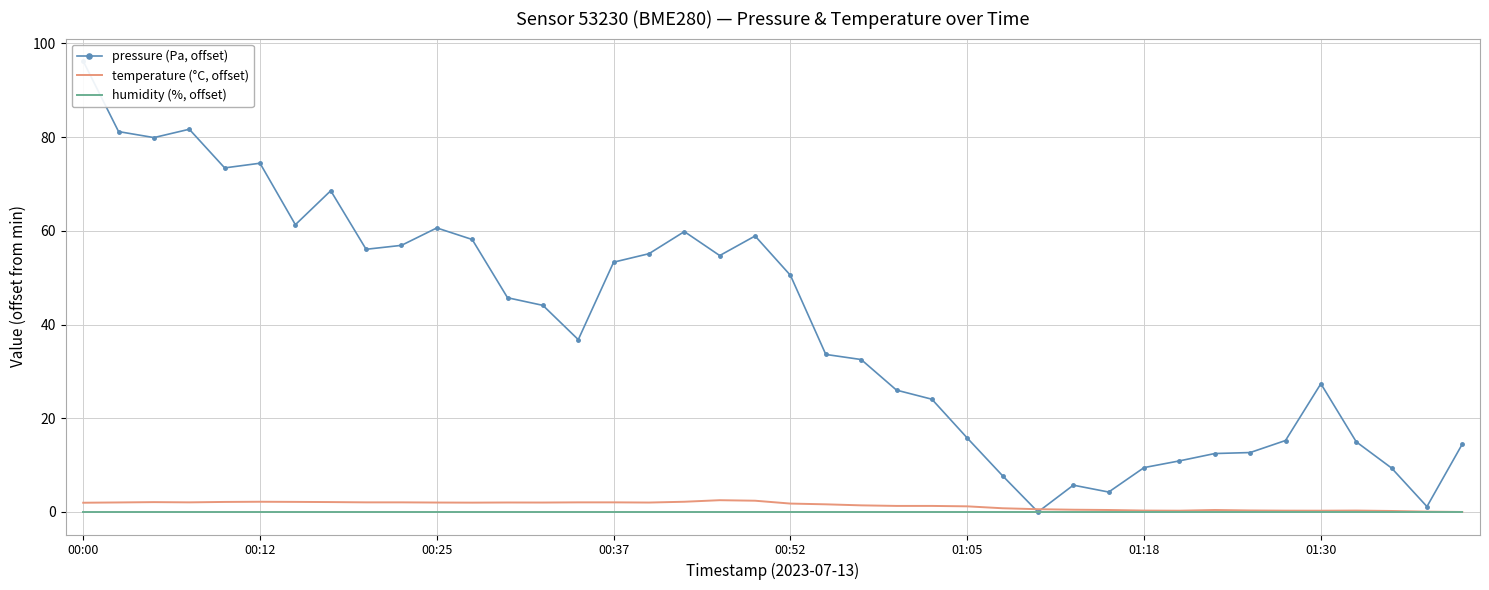

Reading left to right, what are all the values shown in this chart?

pressure (Pa, offset): 96.2	81.2	79.9	81.7	73.4	74.4	61.3	68.6	56.1	56.9	60.6	58.1	45.7	44.1	36.8	53.3	55.1	59.8	54.7	58.9	50.5	33.6	32.5	26.0	24.1	15.8	7.7	0.0	5.7	4.2	9.5	10.9	12.5	12.7	15.2	27.4	15.0	9.4	1.1	14.5
temperature (°C, offset): 2.0	2.0	2.1	2.1	2.1	2.2	2.2	2.1	2.1	2.1	2.0	2.0	2.0	2.0	2.1	2.1	2.0	2.2	2.5	2.4	1.8	1.6	1.4	1.3	1.3	1.2	0.8	0.6	0.5	0.4	0.3	0.3	0.4	0.3	0.3	0.3	0.3	0.2	0.1	0.0
humidity (%, offset): 0.0	0.0	0.0	0.0	0.0	0.0	0.0	0.0	0.0	0.0	0.0	0.0	0.0	0.0	0.0	0.0	0.0	0.0	0.0	0.0	0.0	0.0	0.0	0.0	0.0	0.0	0.0	0.0	0.0	0.0	0.0	0.0	0.0	0.0	0.0	0.0	0.0	0.0	0.0	0.0